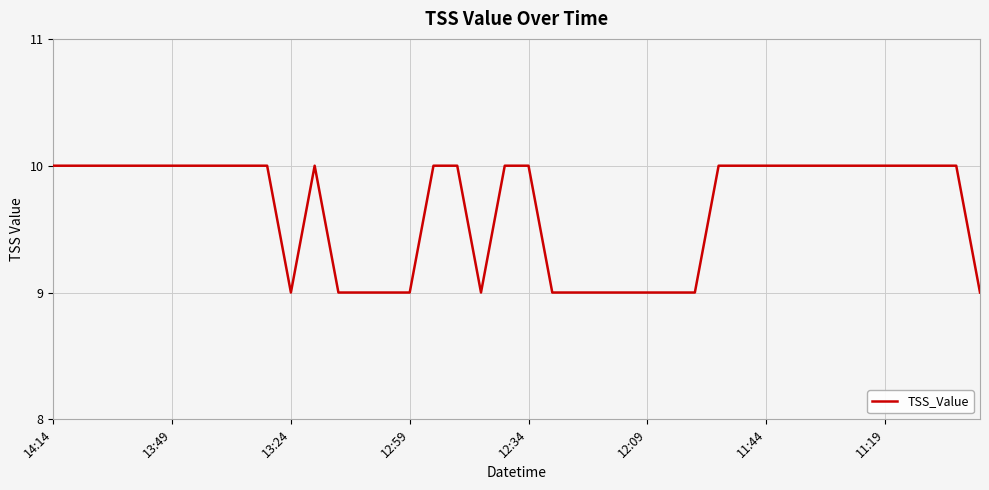

How many lines are shown in the chart?

1